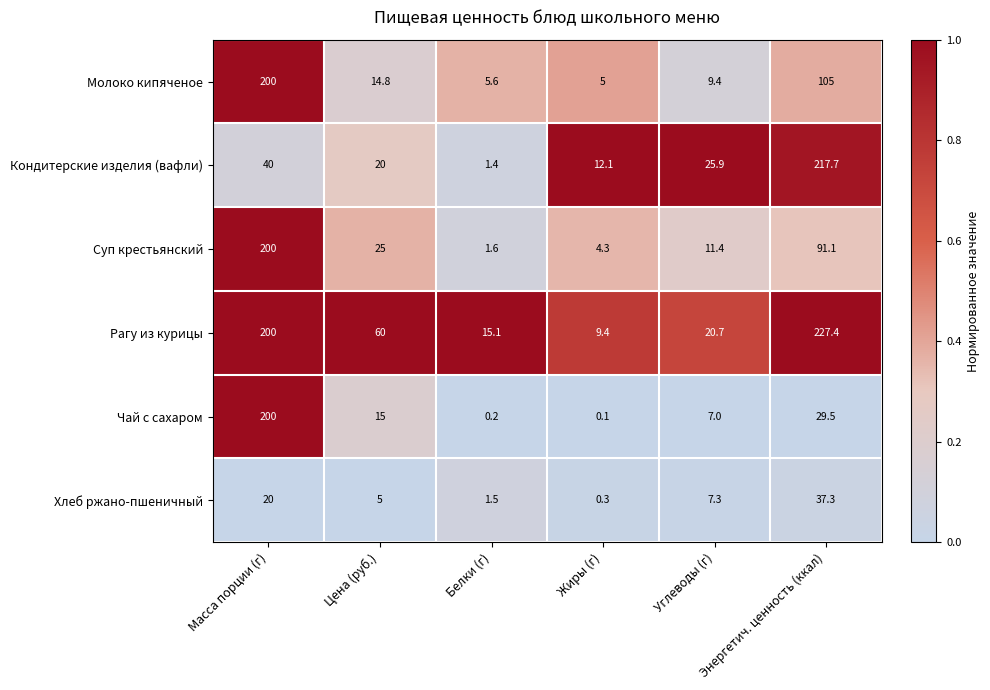

What is the difference between the maximum and minimum values in the Рагу из курицы series?

218.0